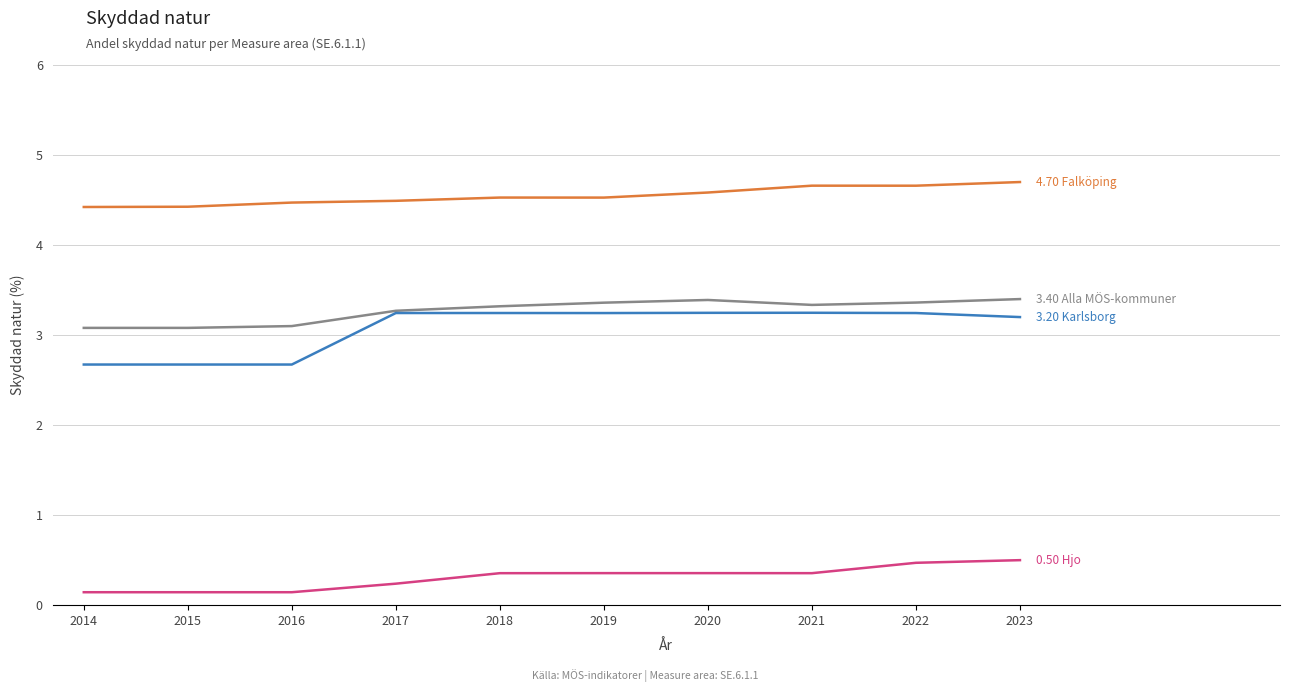

What is the difference between the highest and lowest values at 2020?

4.2